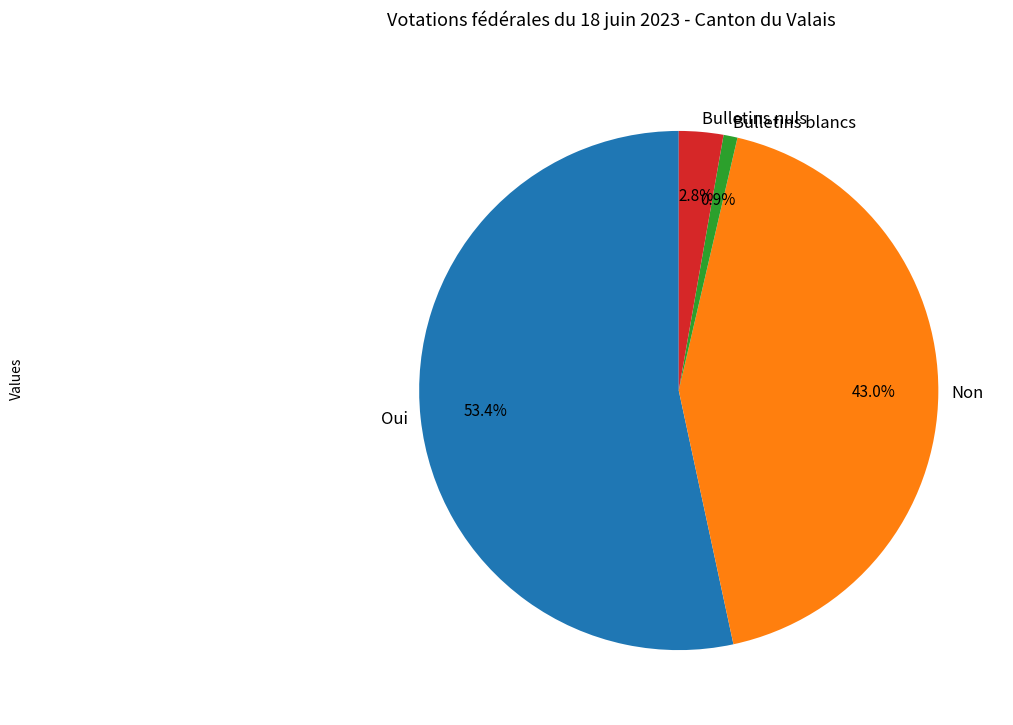

Which slice represents more than half of the pie?

Oui